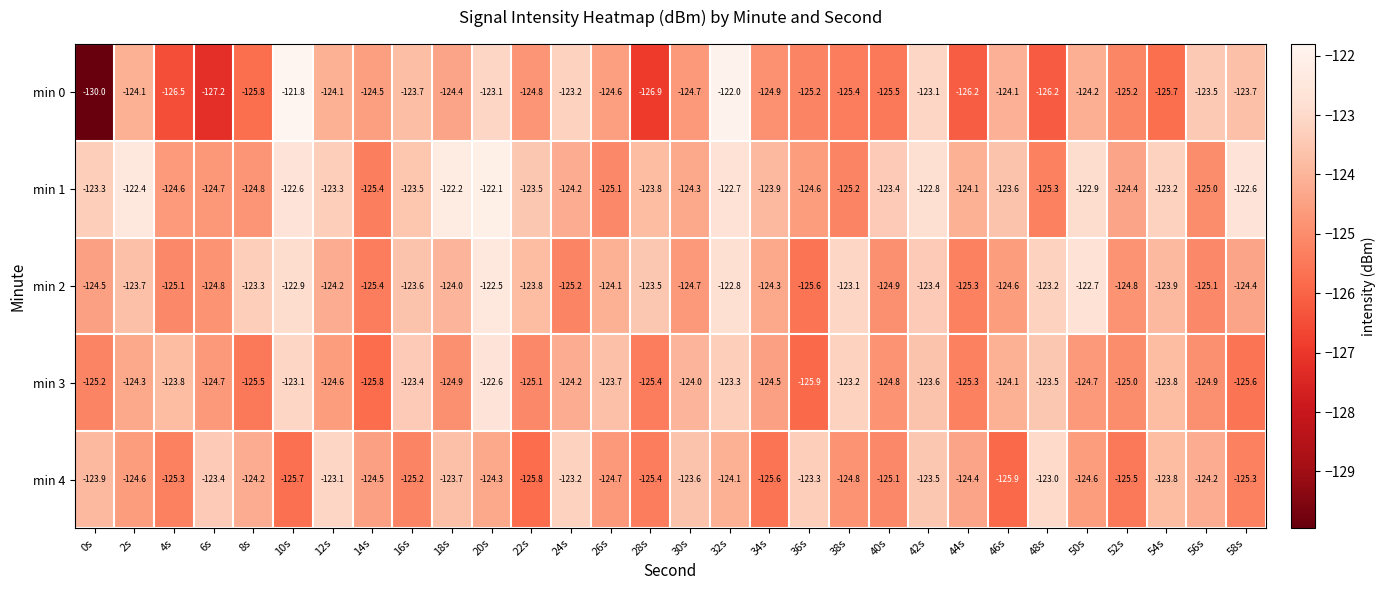

List the series in order of their peak value, highest first.

min 0, min 1, min 2, min 3, min 4